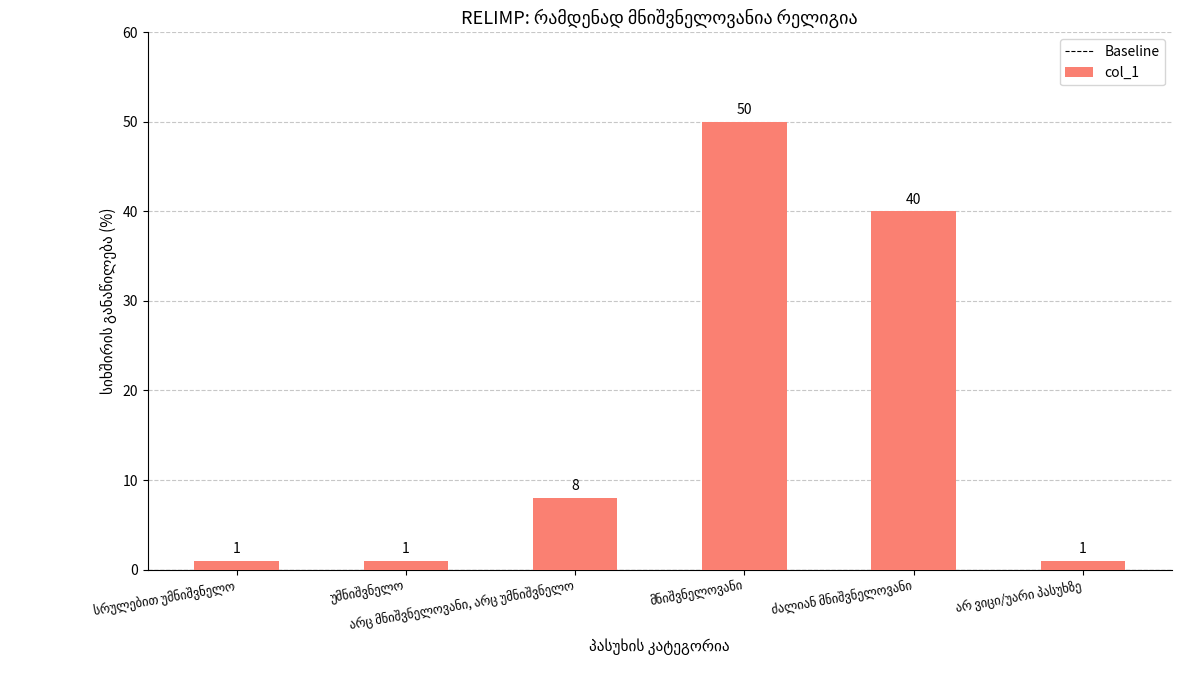

Are the bars grouped side by side (vs. stacked)?

No